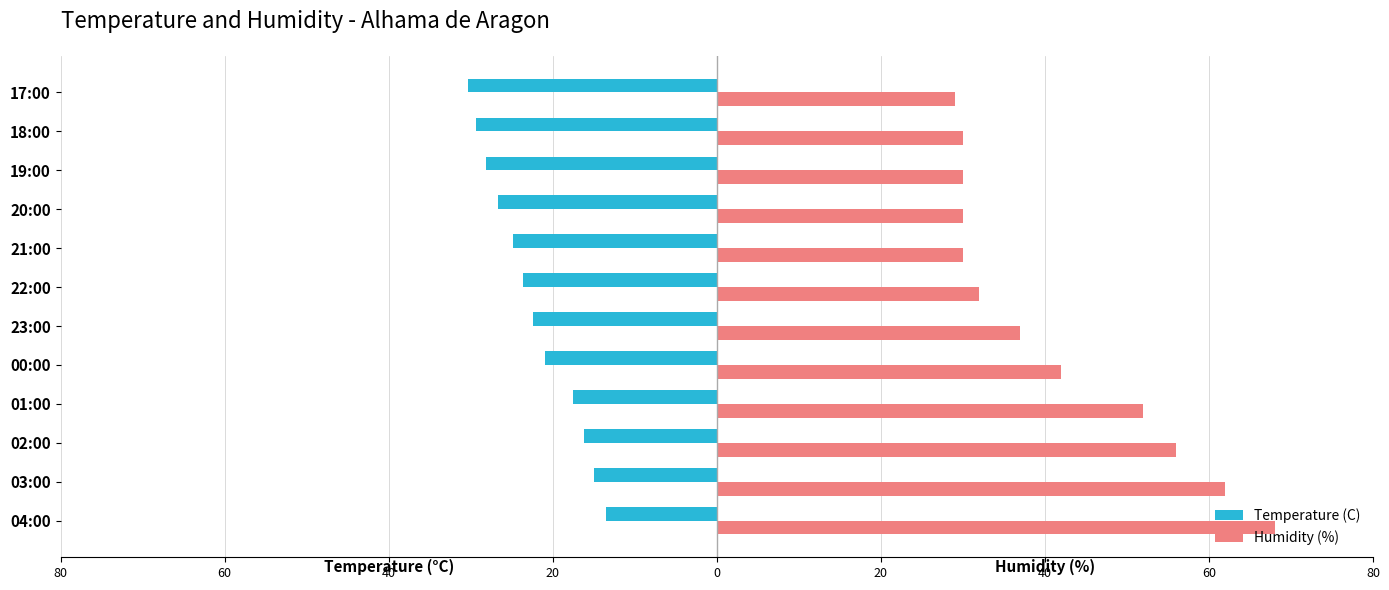

What are all the series names shown in the legend?

Temperature (C), Humidity (%)